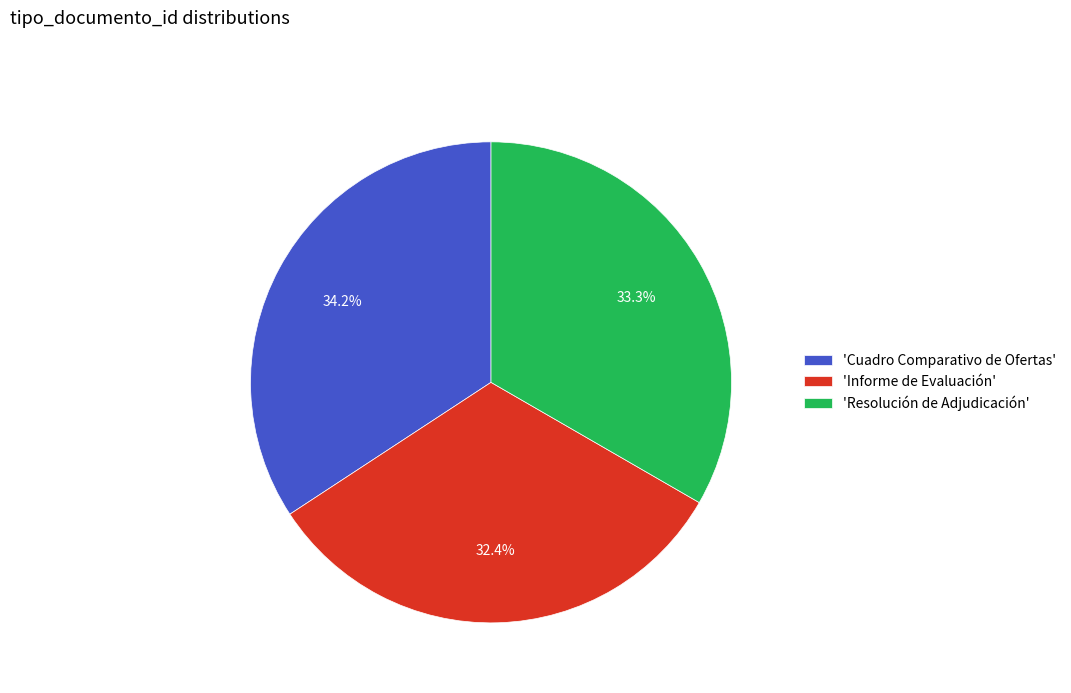

Which slice is the largest?

'Cuadro Comparativo de Ofertas'